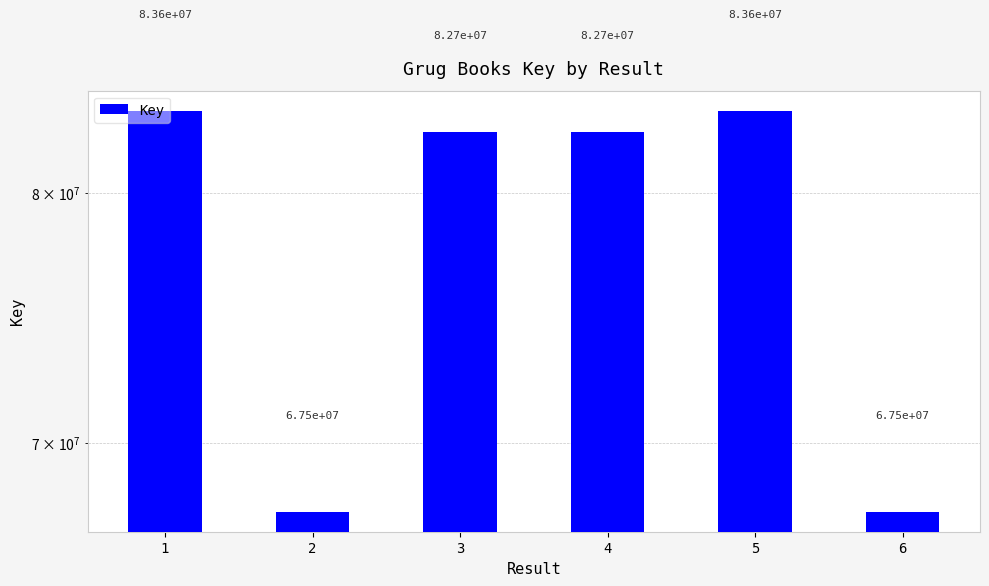

Reading right to left, transcribe all the data shown in this chart.

6=67472306	5=83597045	4=82671562	3=82671565	2=67472288	1=83597042